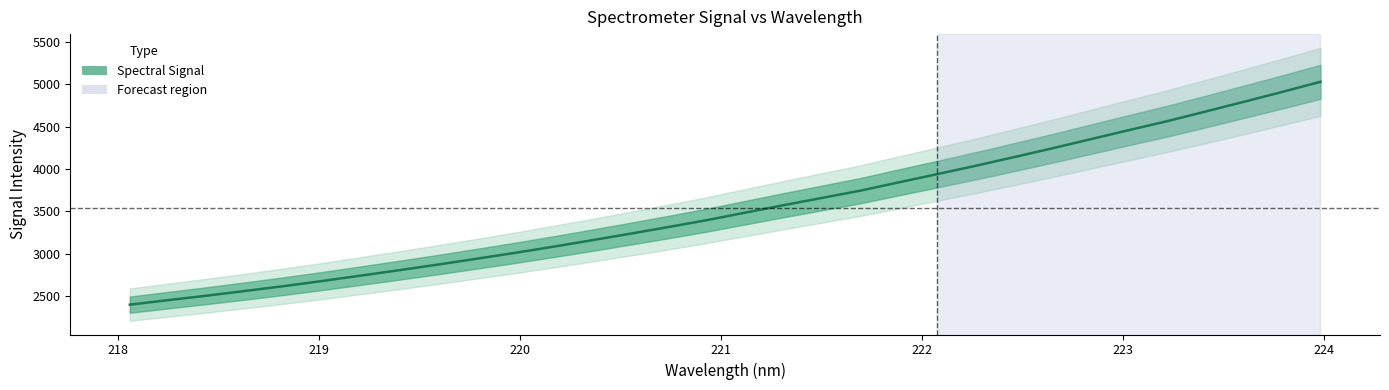

True or false: there are more than 2 points higher than both neighbors.

False